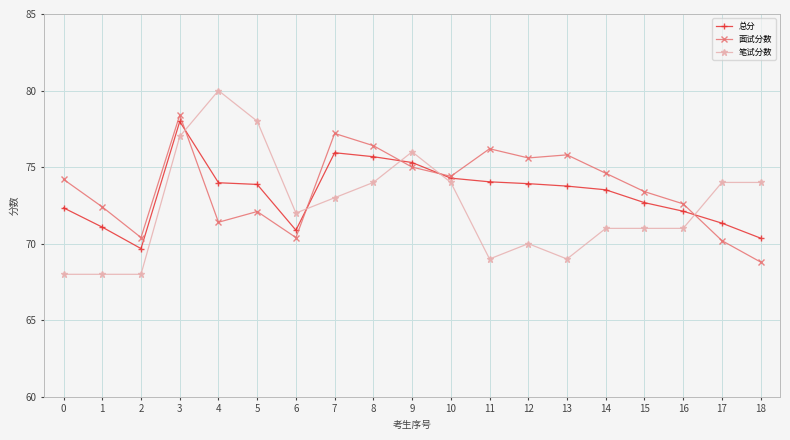

Is it true that 总分 equals 74.0 at 11?

True